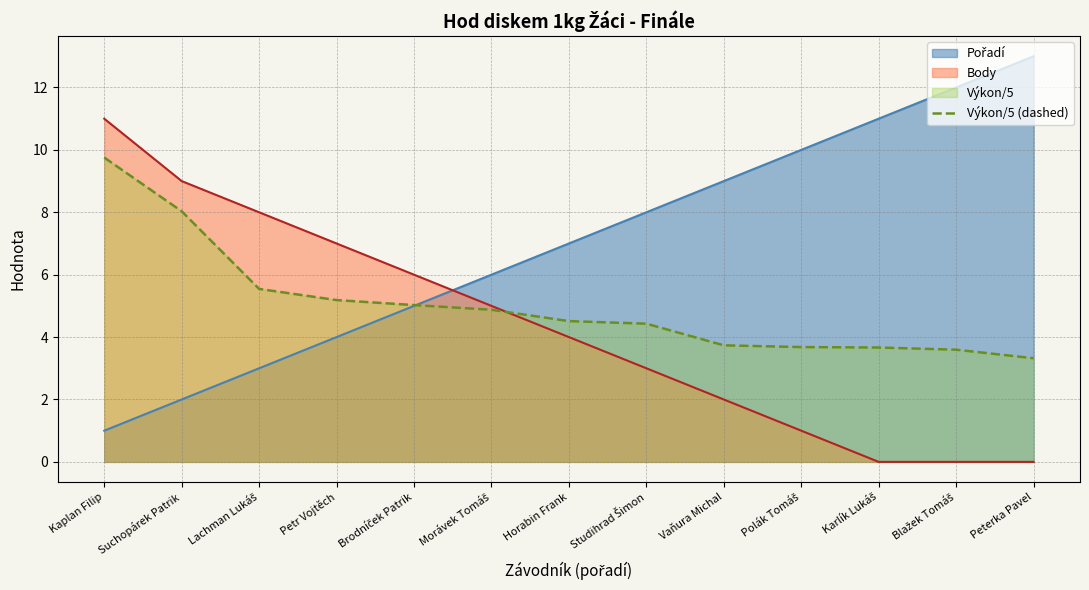

How many values are below 4?

5